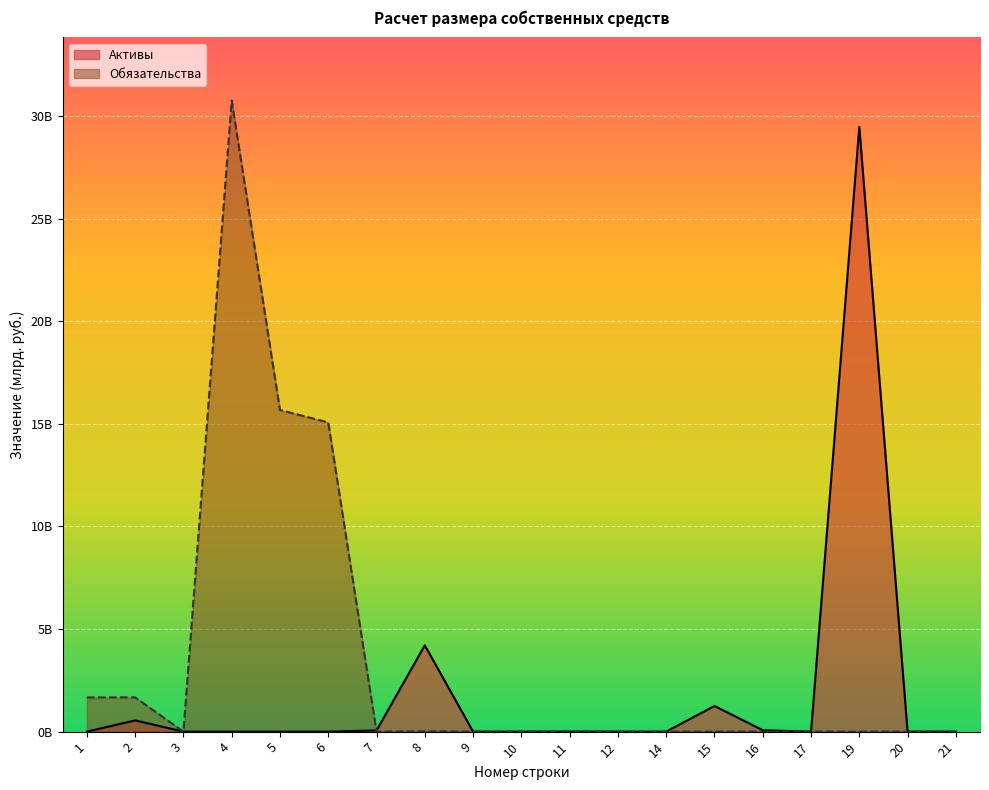

True or false: Активы has more than 1 interior local peaks.

True